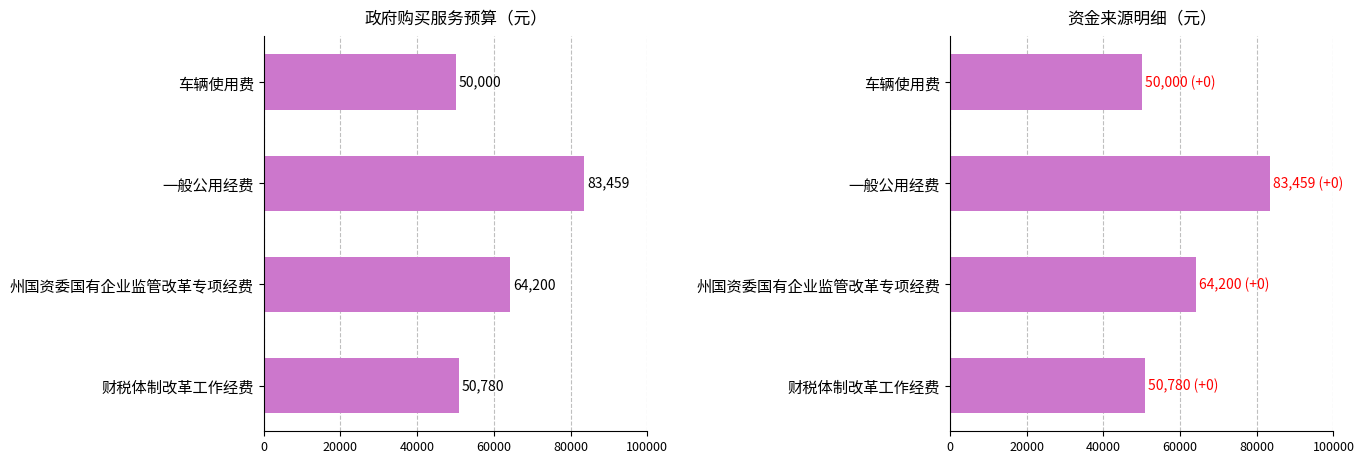

Is it true that 合计(元) equals 134823 at 一般公用经费?

False